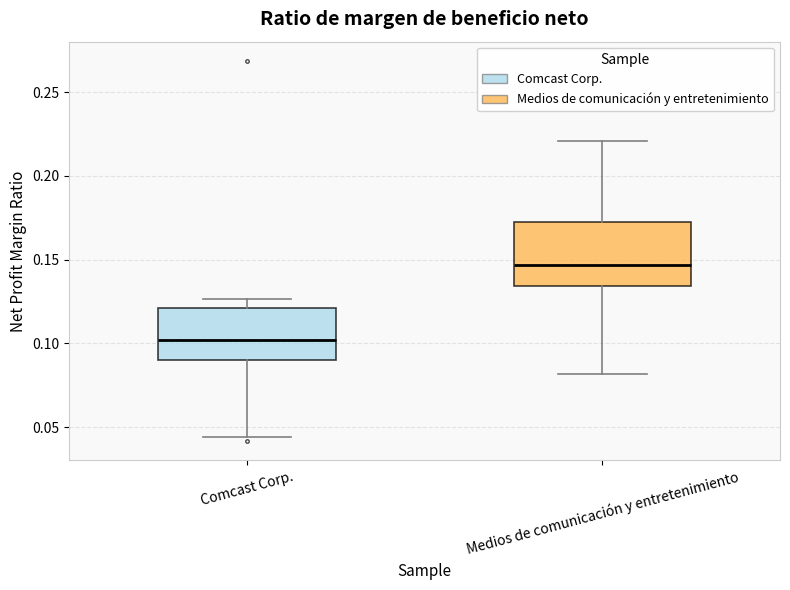

Where does the lower whisker of the box for Medios de comunicación y entretenimiento end on the y-axis? The values are not printed on the chart, so give them approximately, as read against the axis.

0.080